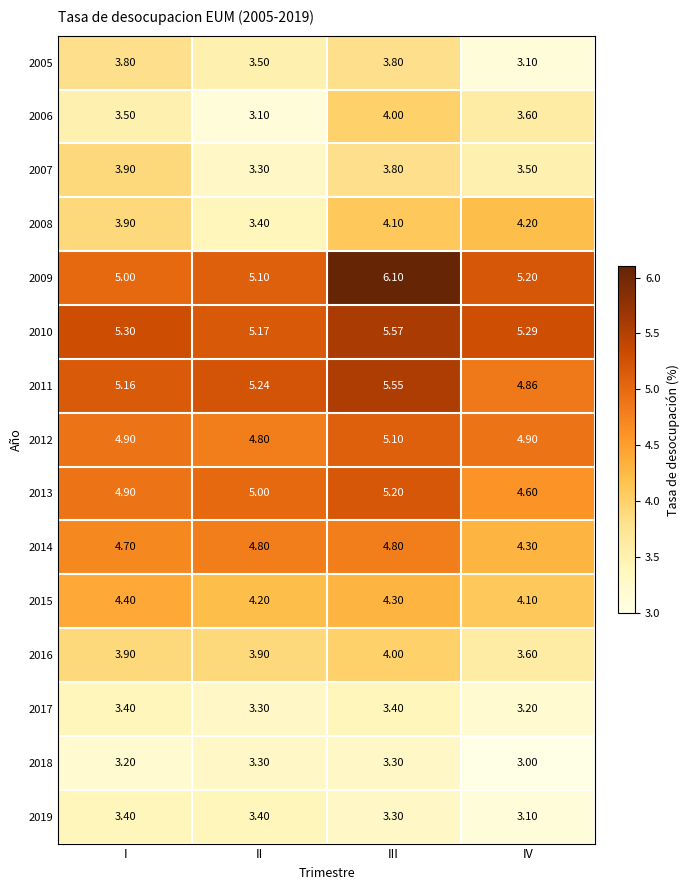

List the labels in order of 2007 value, largest first.

I, III, IV, II